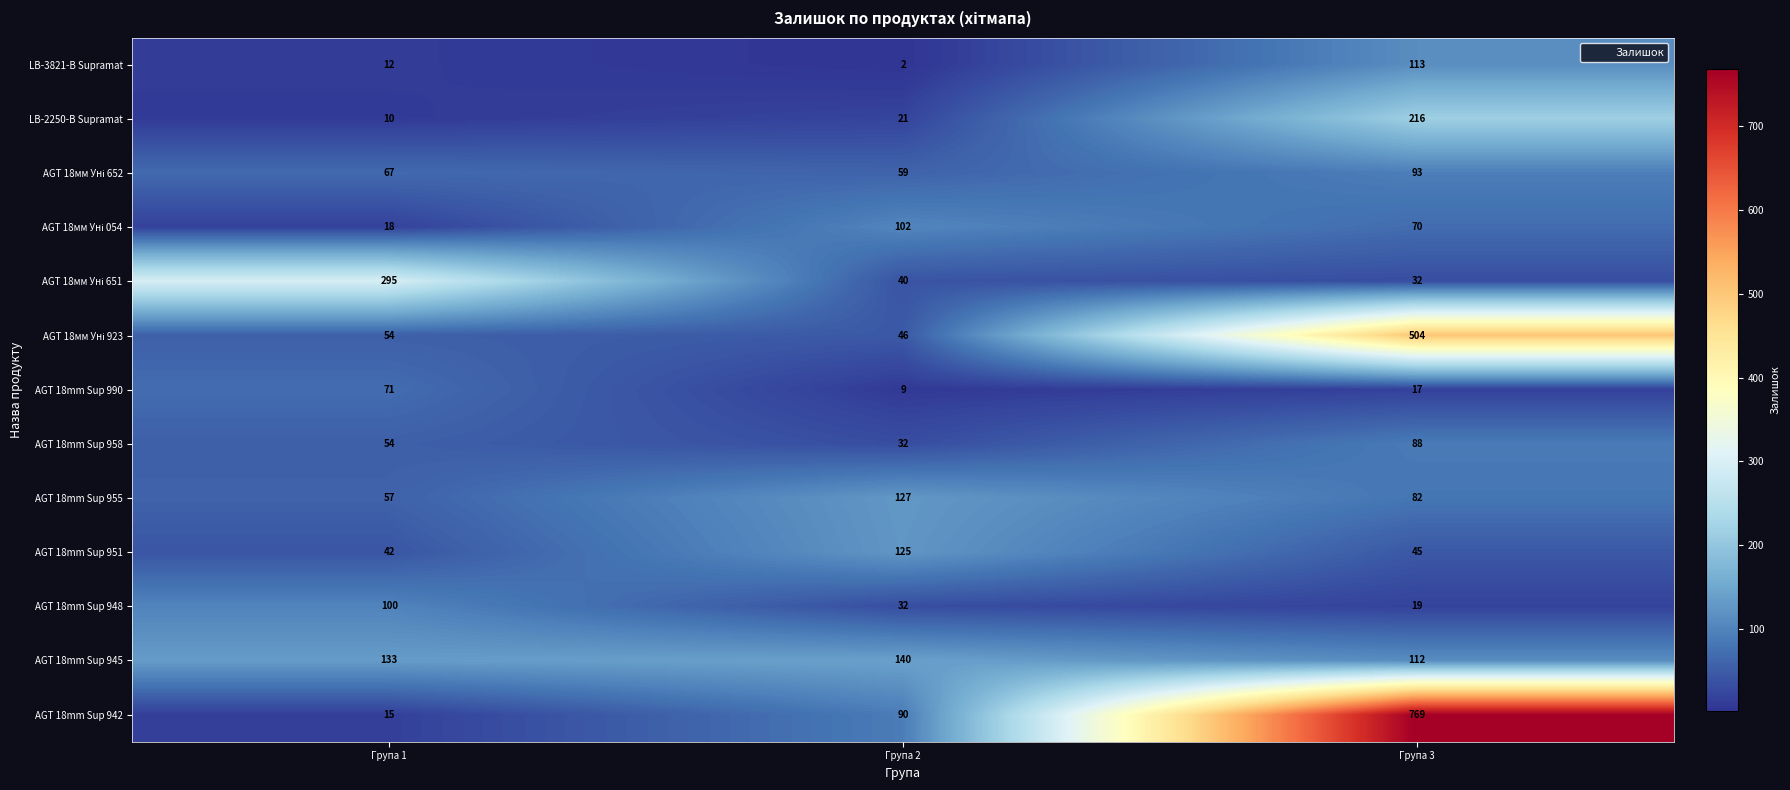

True or false: AGT 18mm Sup 990 has a value of 30 at Група 3.

False